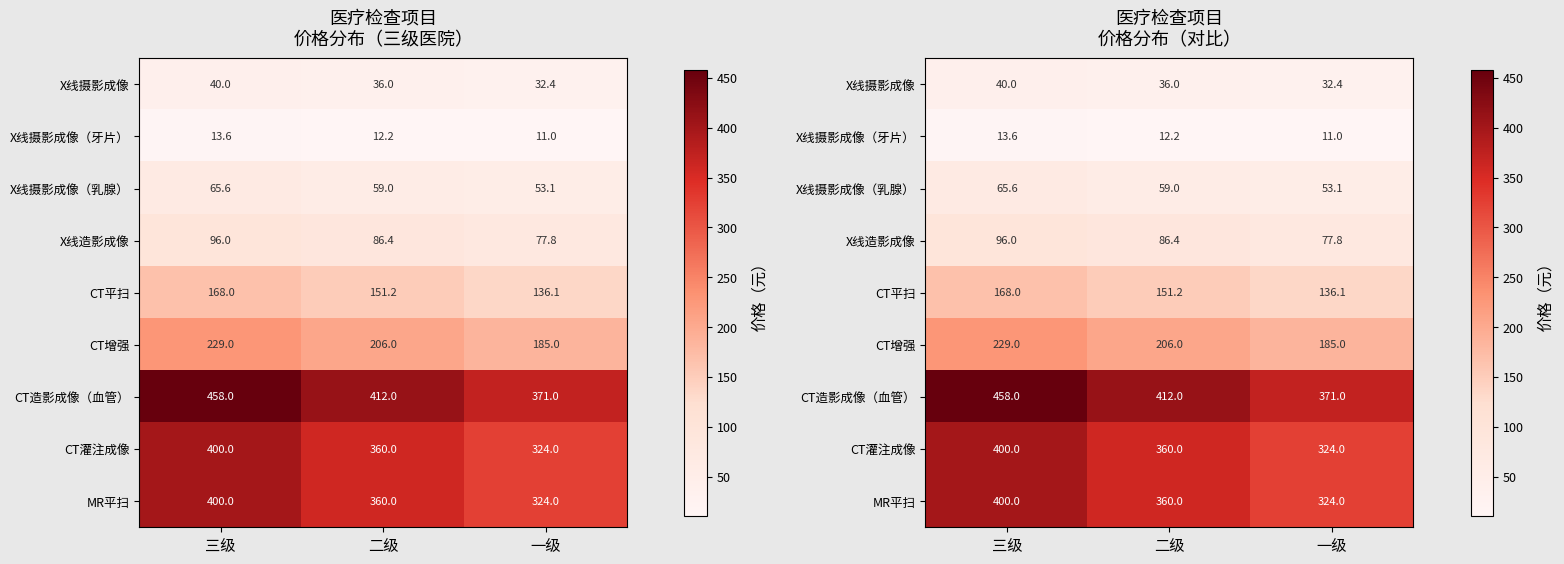

List the labels in order of MR平扫 value, smallest first.

一级, 二级, 三级